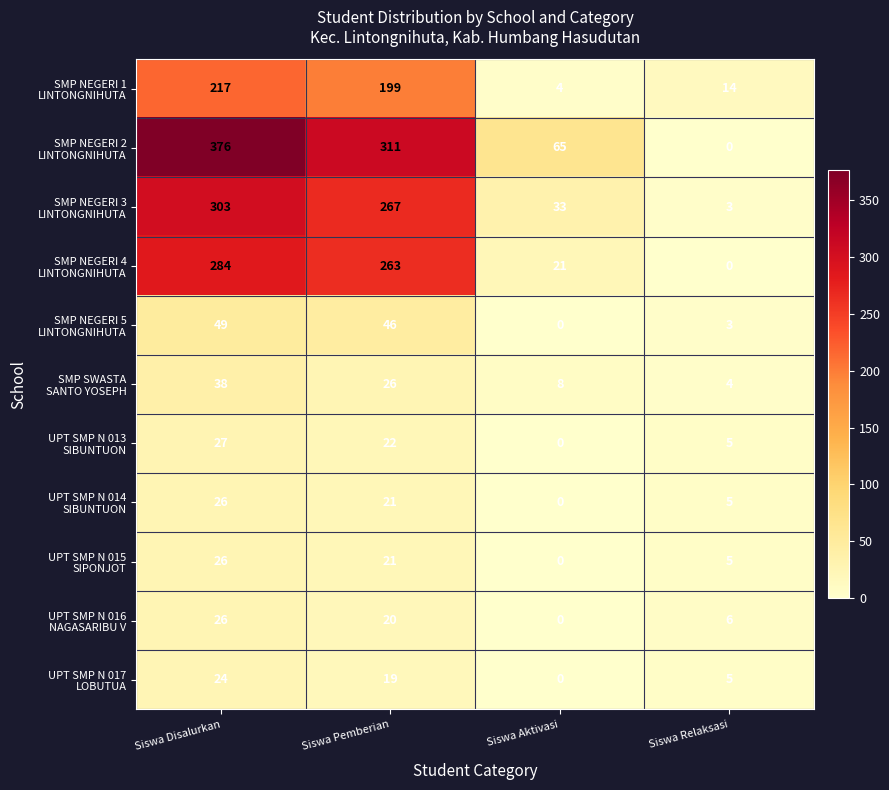

What is the maximum value shown in the chart?

376